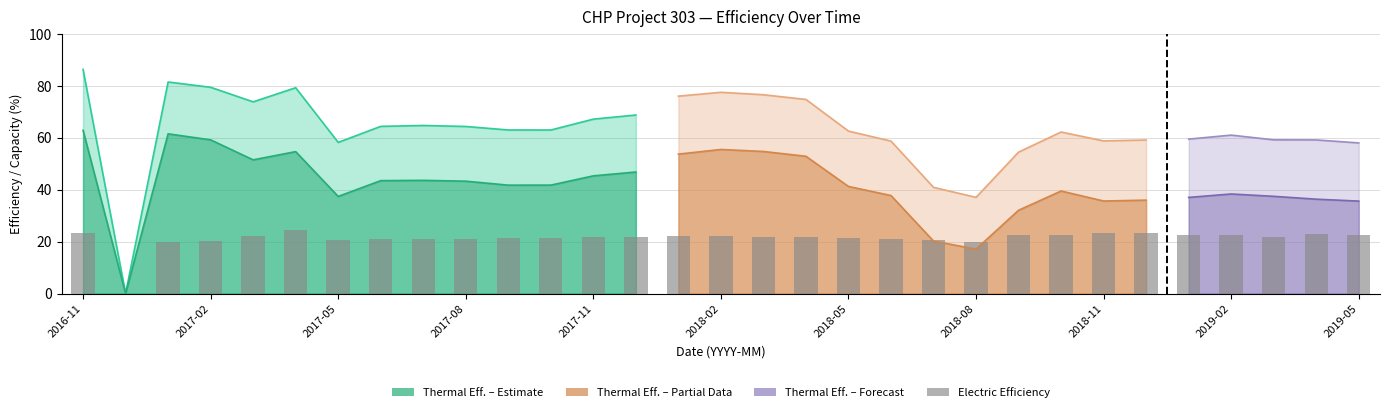

Which category has the lowest value in the Thermal Efficiency series?

2016-12